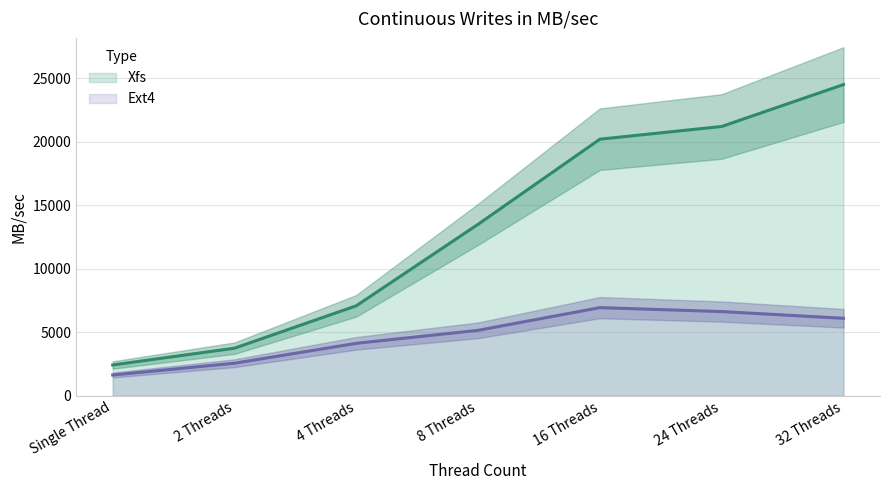

Between Single Thread and 4 Threads, which is larger?

4 Threads